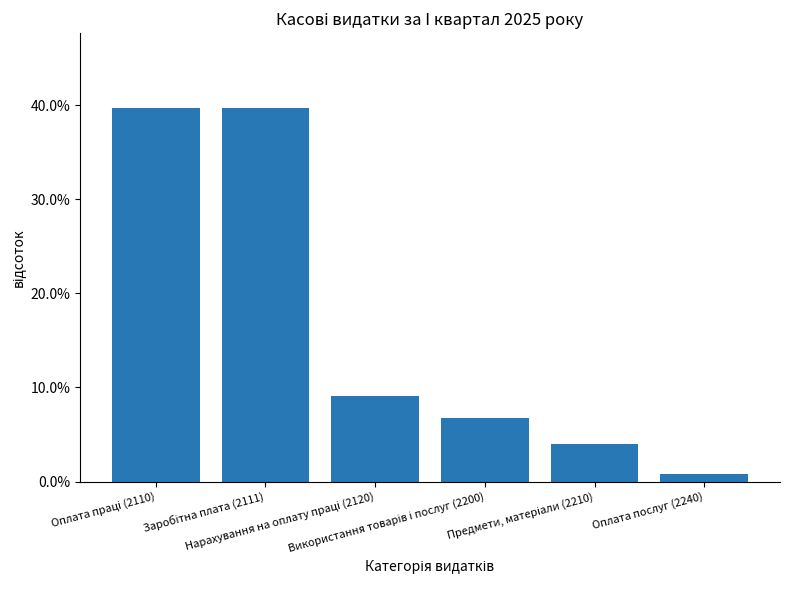

Reading left to right, transcribe all the data shown in this chart.

Оплата праці (2110)=0.4	Заробітна плата (2111)=0.4	Нарахування на оплату праці (2120)=0.1	Використання товарів і послуг (2200)=0.1	Предмети, матеріали (2210)=0.0	Оплата послуг (2240)=0.0